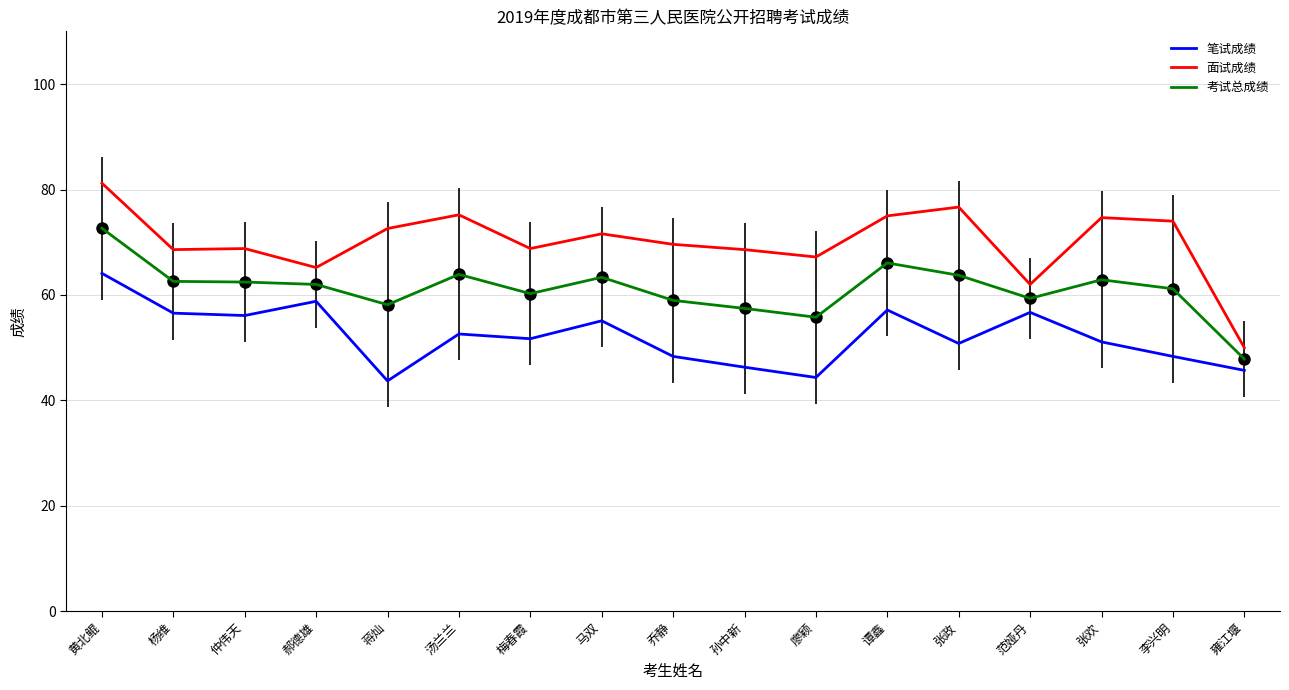

Is it true that 笔试成绩 equals 52.6 at 汤兰兰?

True